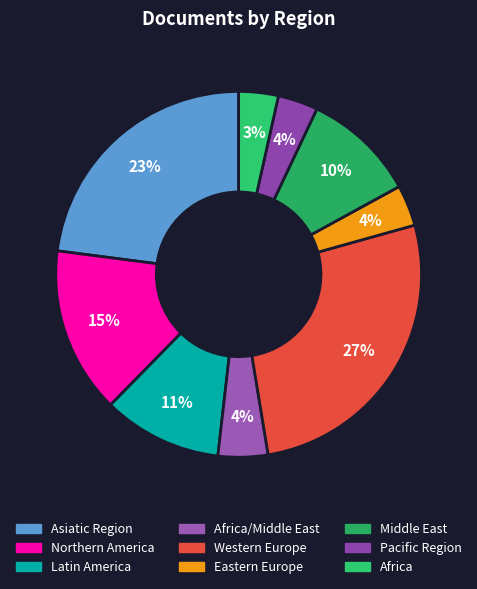

How many segments does this pie chart have?

9